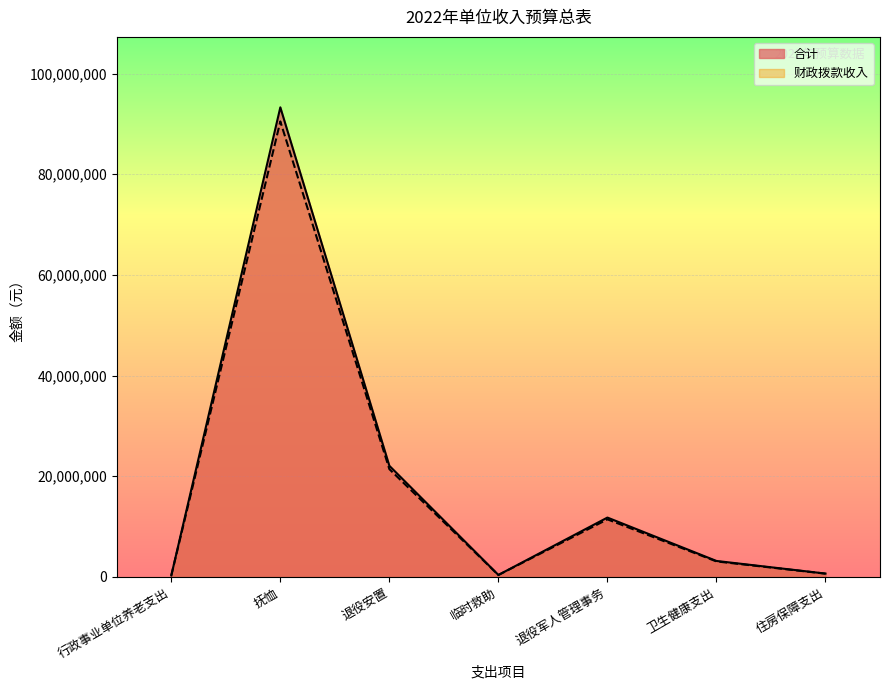

Does the chart display data point markers on the line(s)?

No